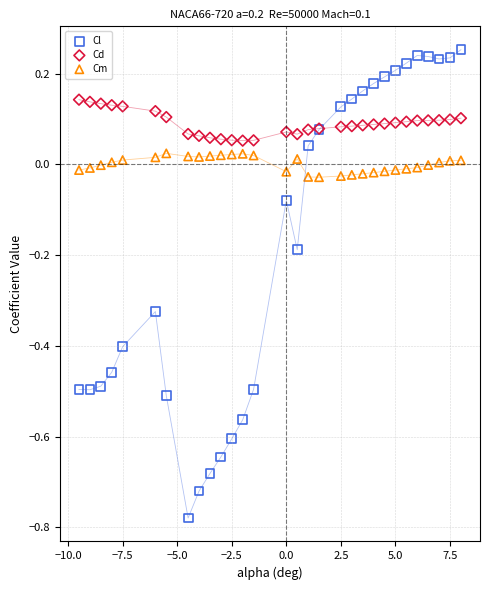

Which series contains the highest Y value?

Cl